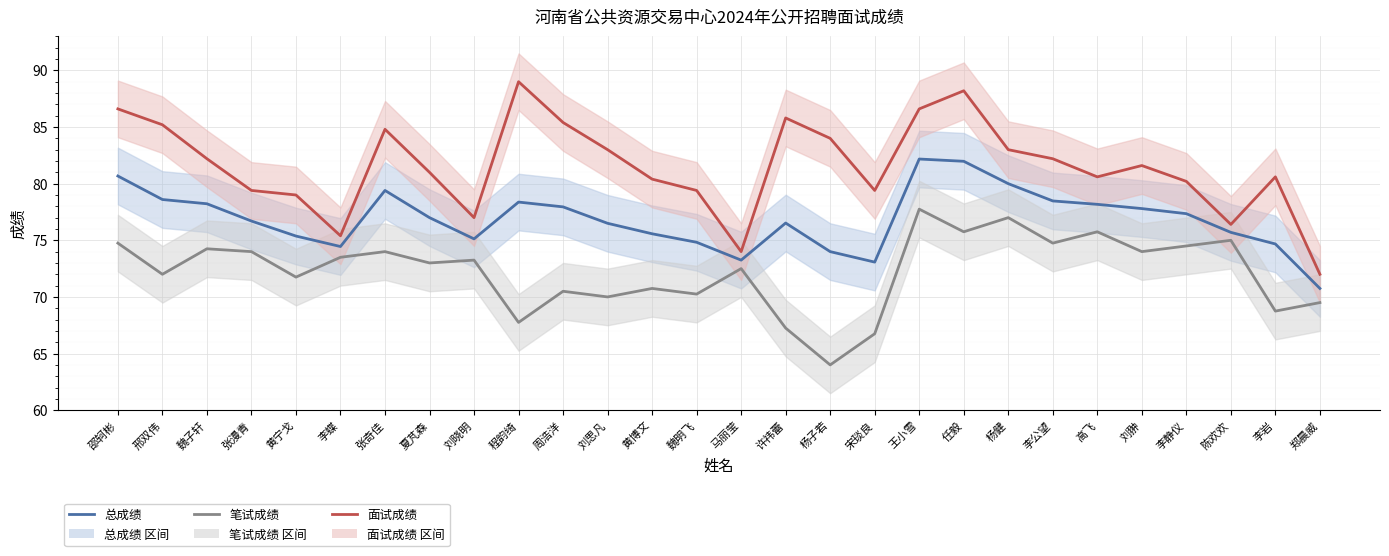

At which label does 总成绩 first exceed 77?

邵轲彬